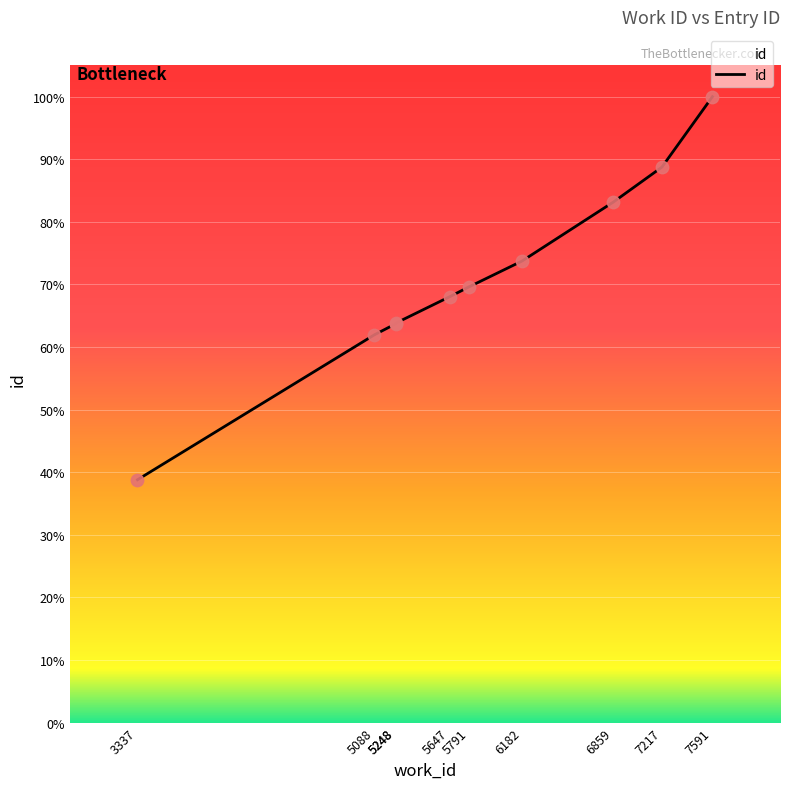

Which has a higher value, 3337 or 5088?

5088